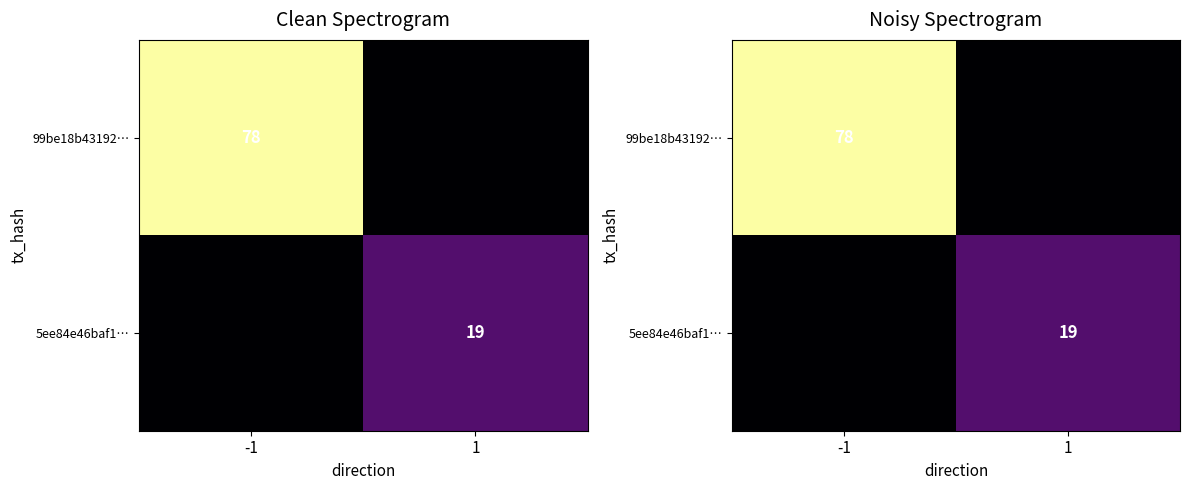

What is the average value of the 5ee84e46baf1… series?

10